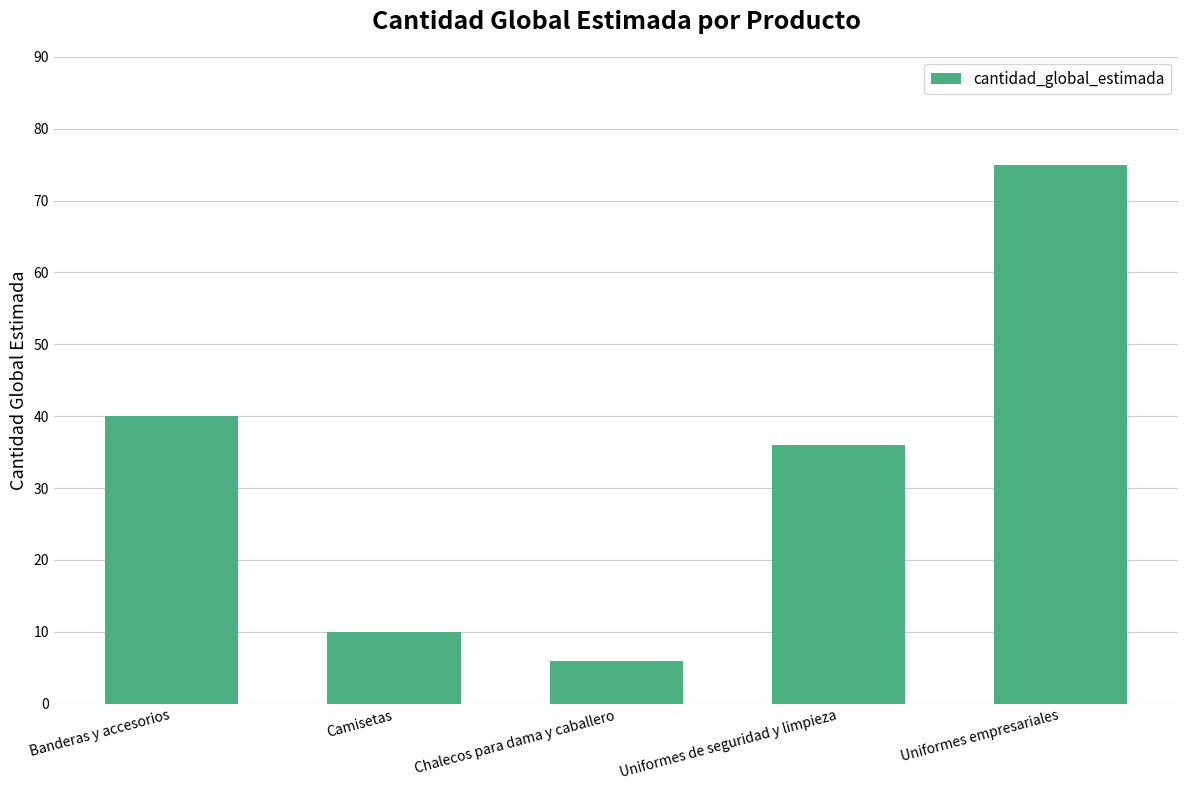

What is the label of the 2nd bar from the right?

Uniformes de seguridad y limpieza